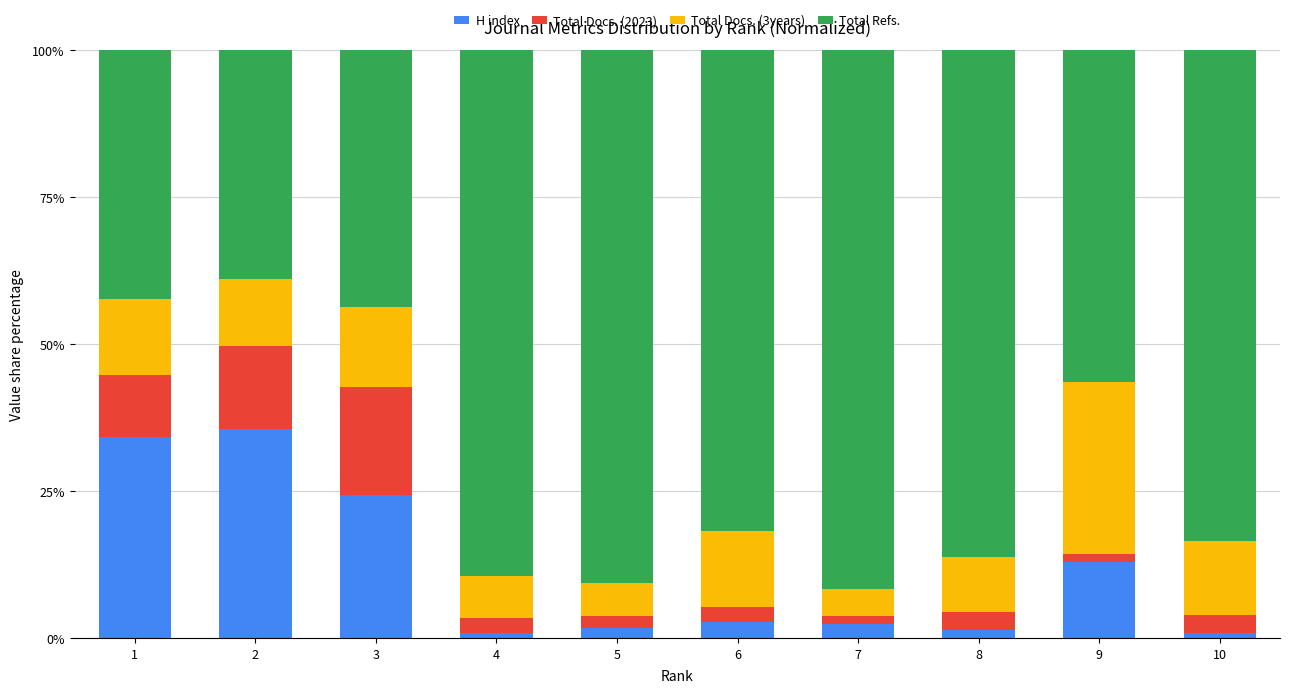

Does the chart contain any negative values?

No